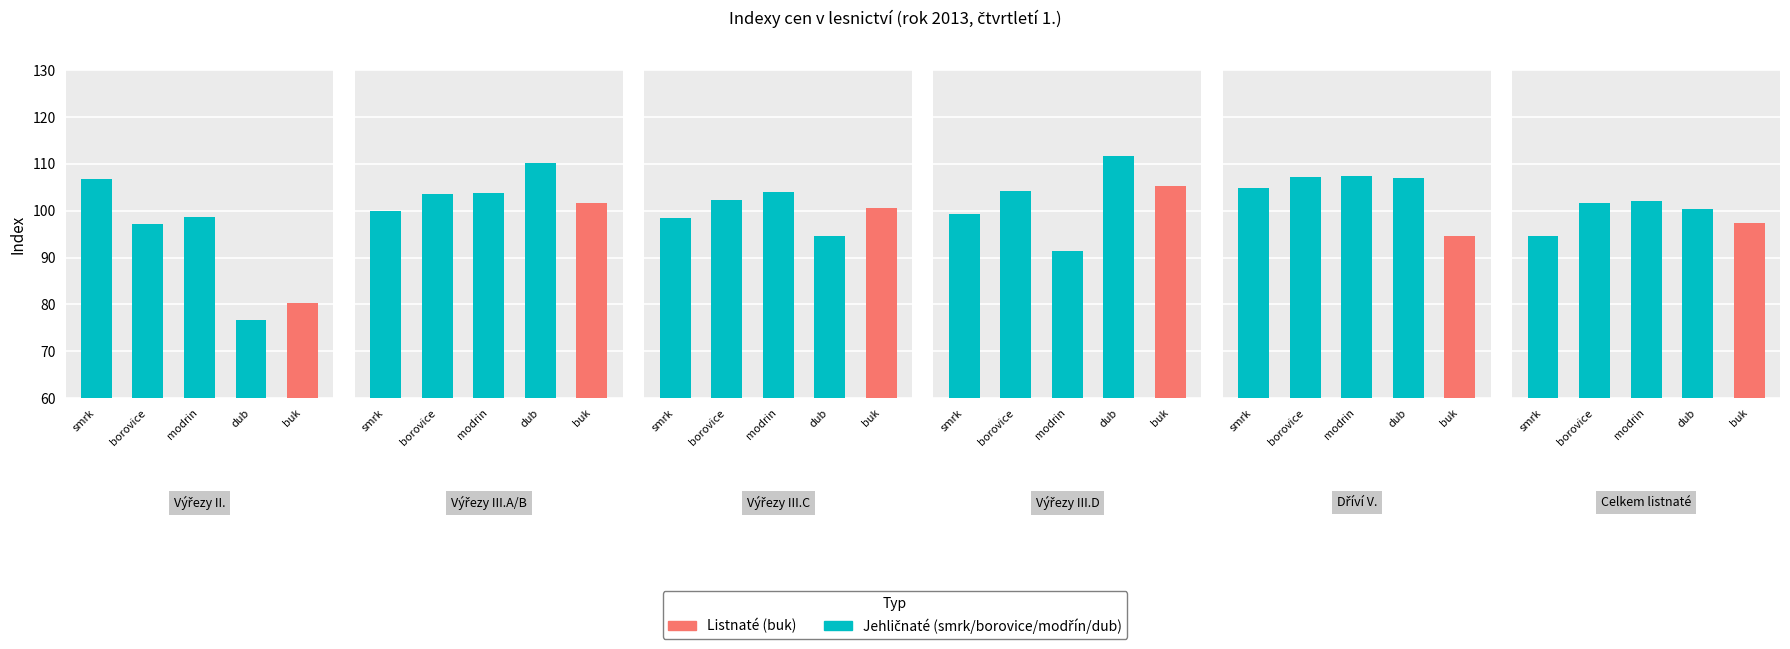

What is the maximum value for dub?

111.6